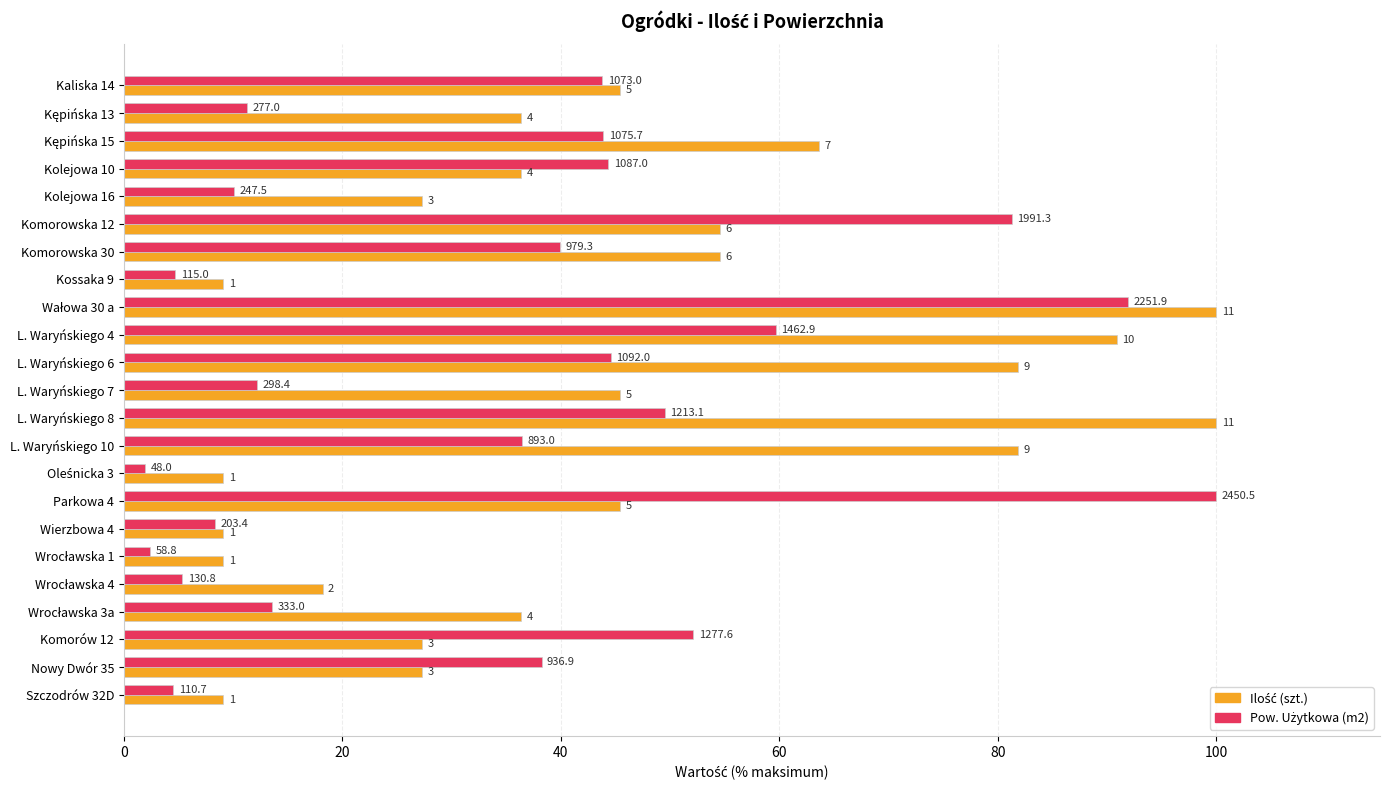

Does the chart contain stacked bars?

No